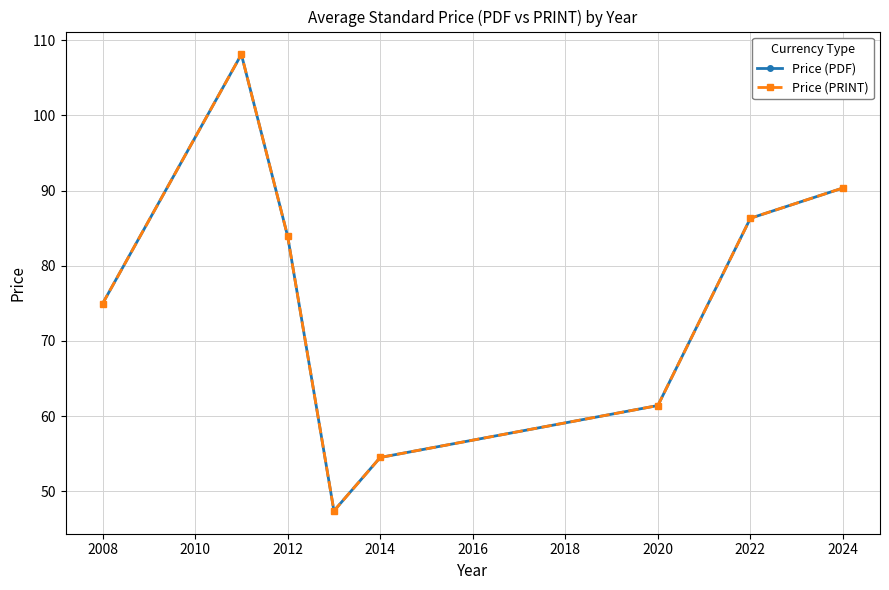

What is the average value of the Price (PRINT) series?

75.9